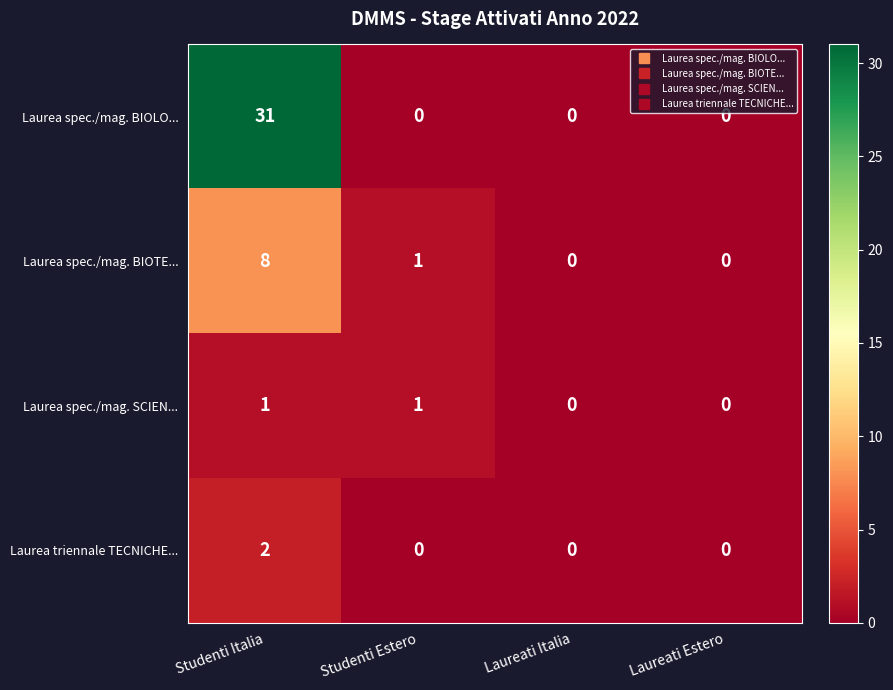

Which series has the widest spread of values?

Laurea spec./mag. BIOLO...